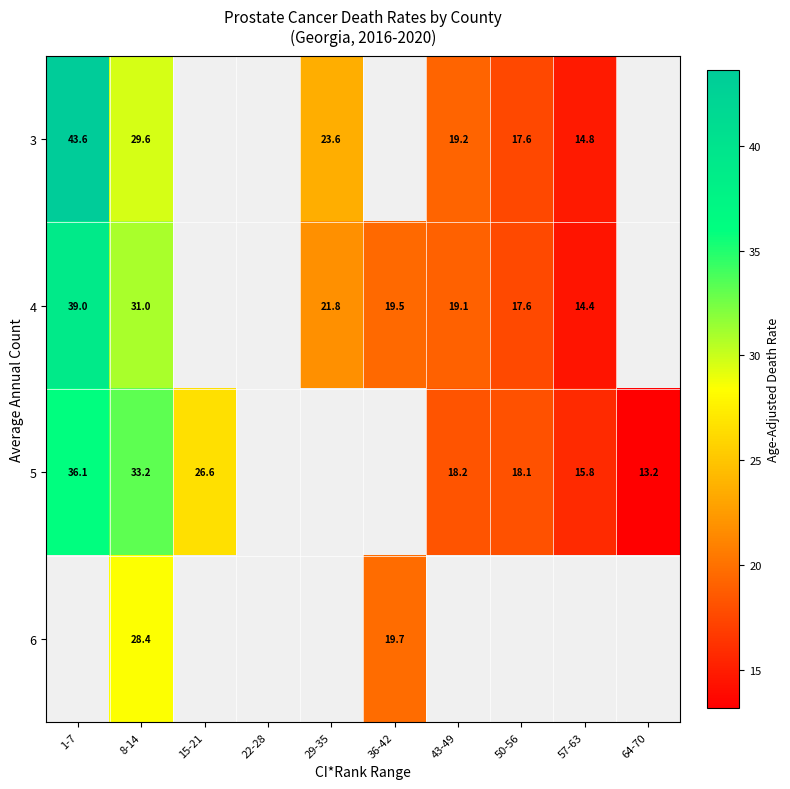

Which label corresponds to the largest value in the chart?

1-7